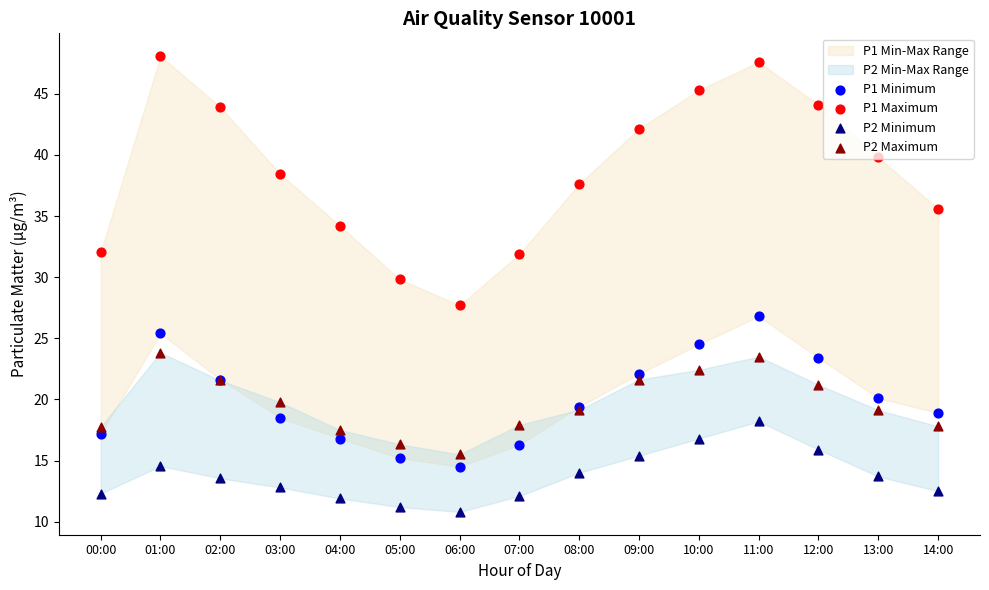

At which category is the sum across all series the highest?

11:00